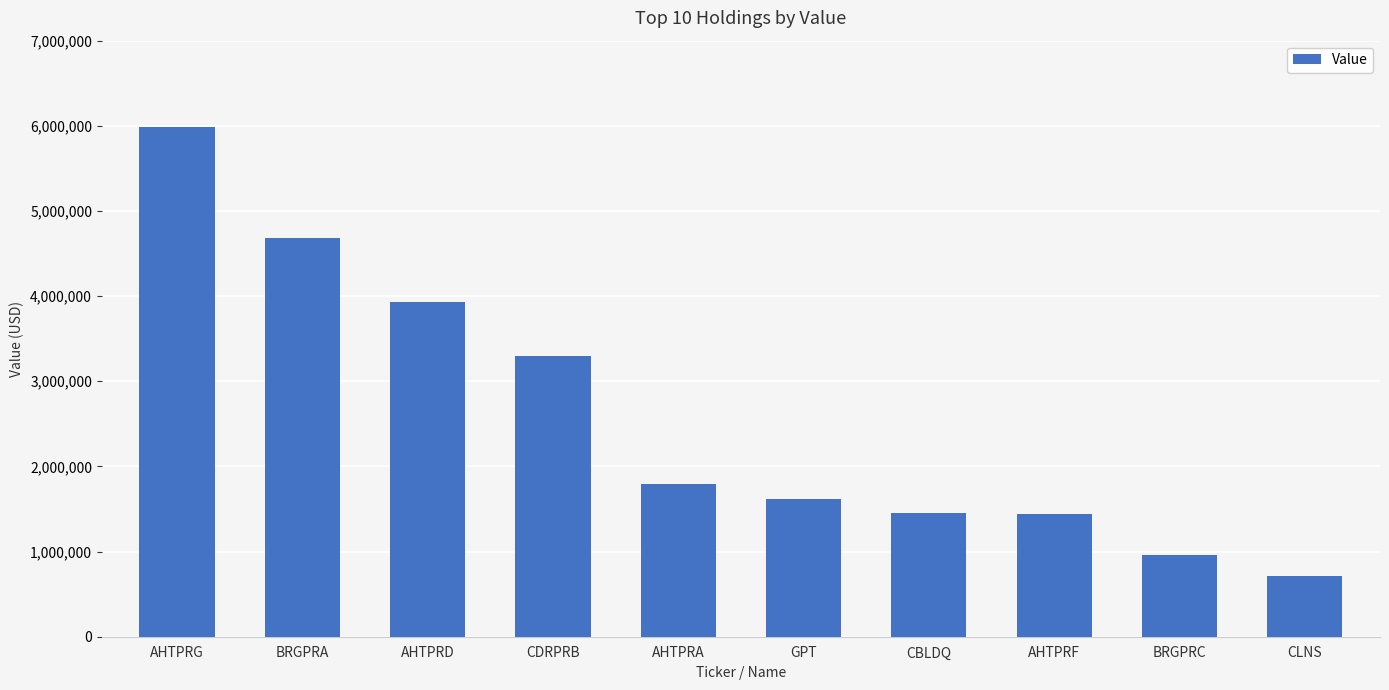

What is the label of the 7th bar from the right?

CDRPRB